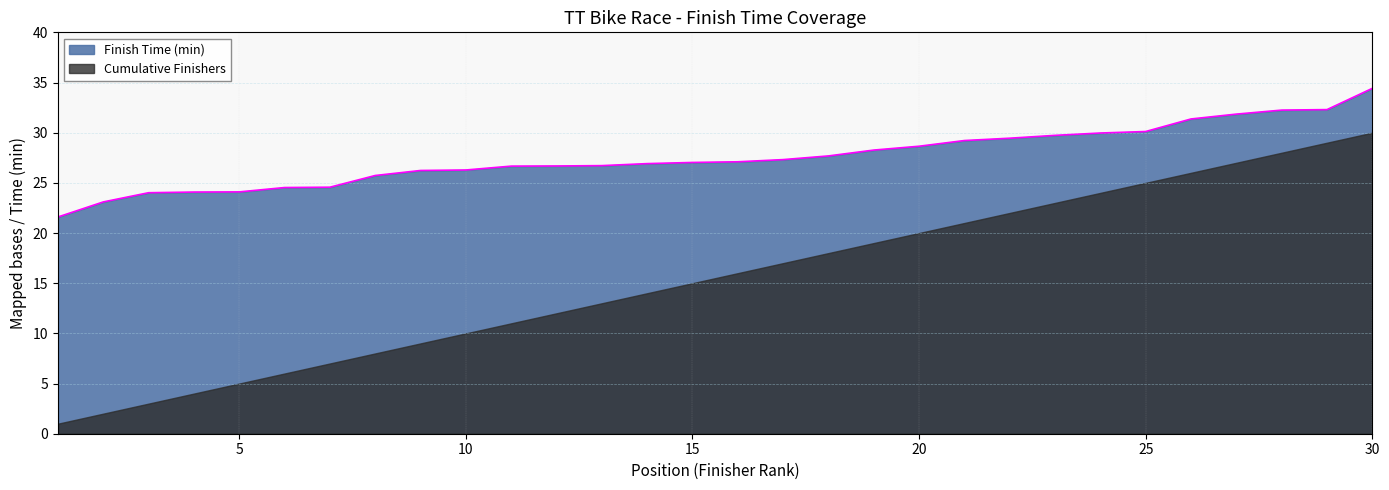

List the labels in order of value, smallest first.

1, 2, 3, 4, 5, 6, 7, 8, 9, 10, 11, 12, 13, 14, 15, 16, 17, 18, 19, 20, 21, 22, 23, 24, 25, 26, 27, 28, 29, 30